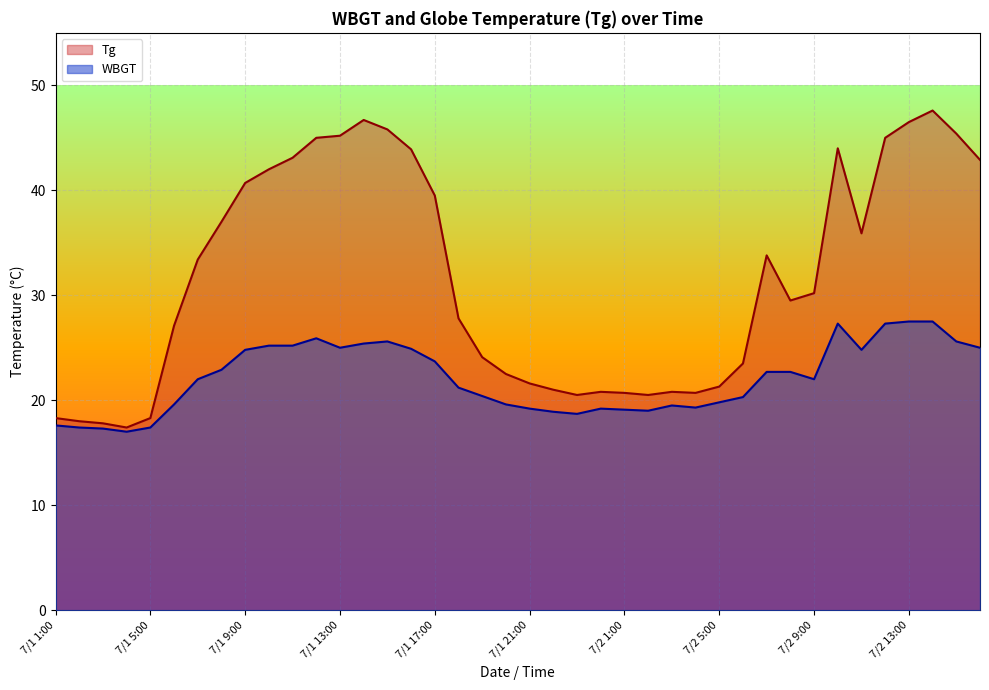

What position from the right is 7/1 20:00?

21